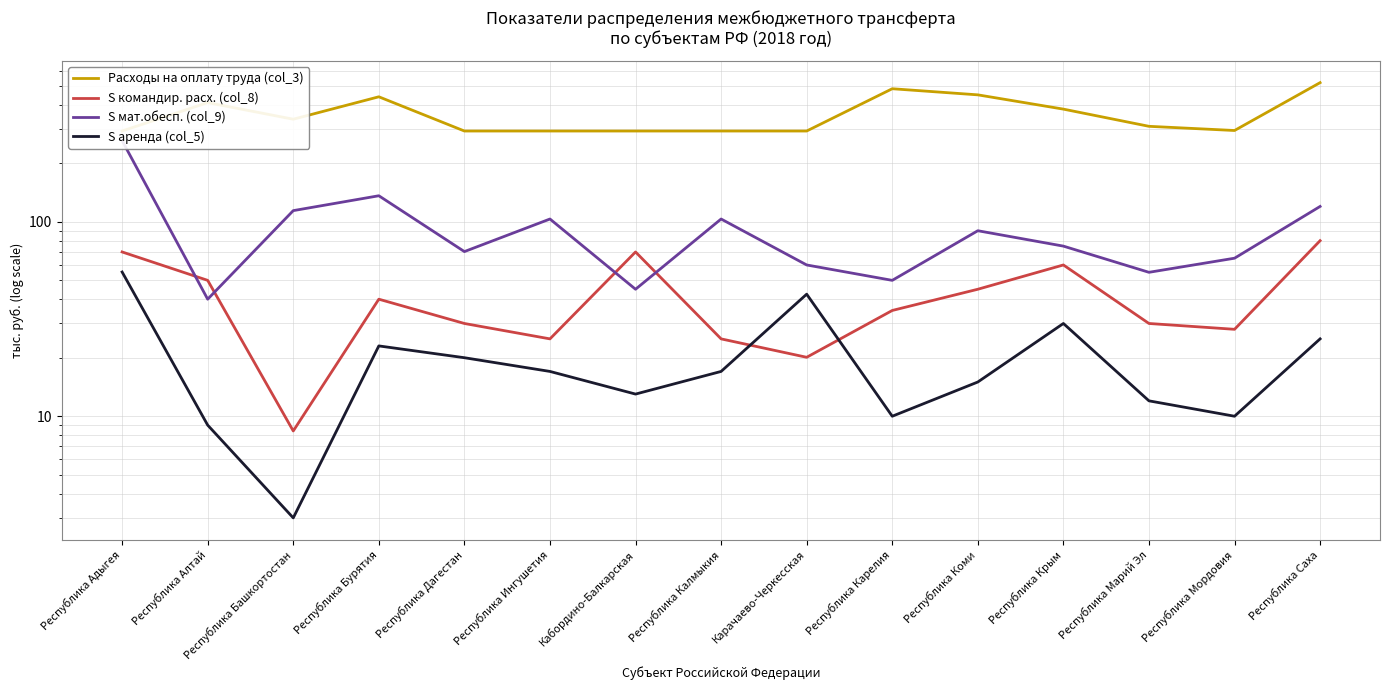

What is the difference between the second highest and minimum values in the S аренда (col_5) series?

39.5